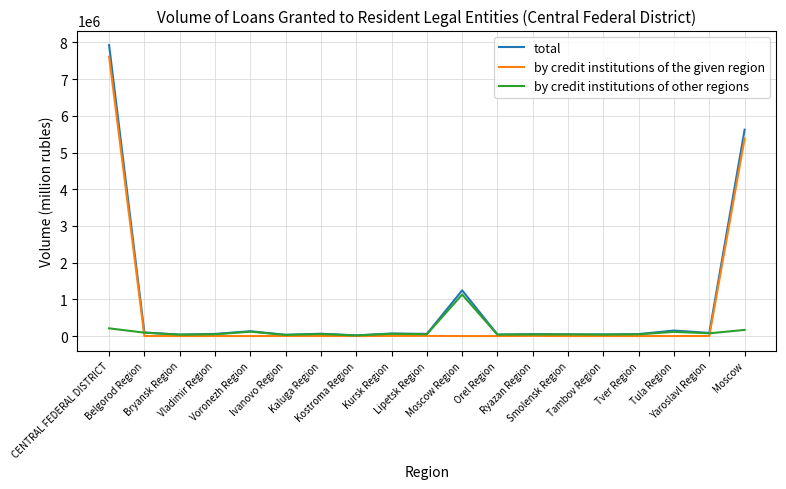

Rank the series by their maximum value, from highest to lowest.

total, by credit institutions of the given region, by credit institutions of other regions